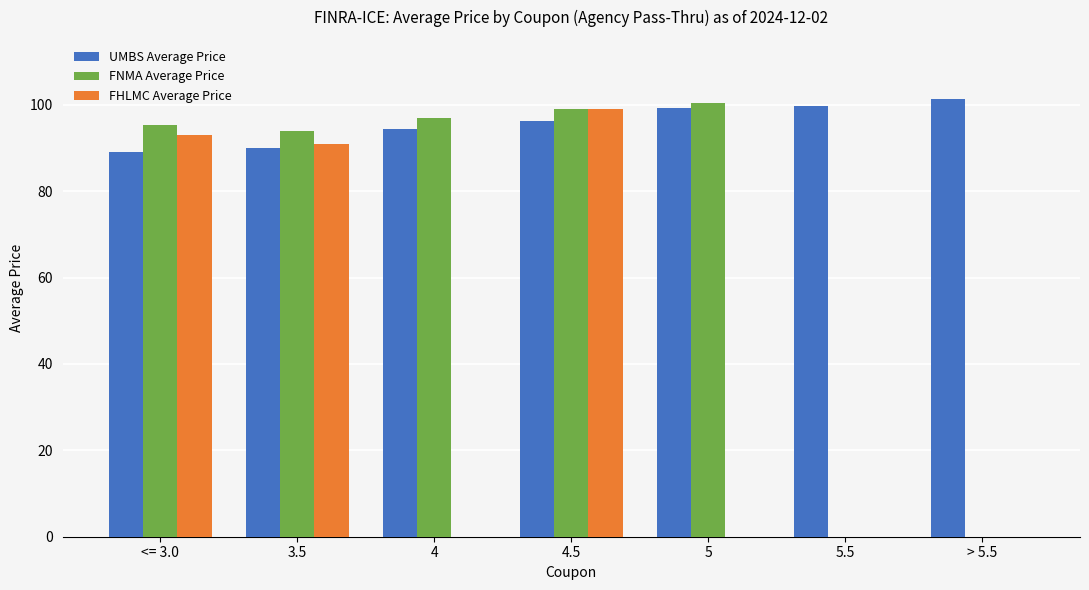

How many series are shown in this chart?

3